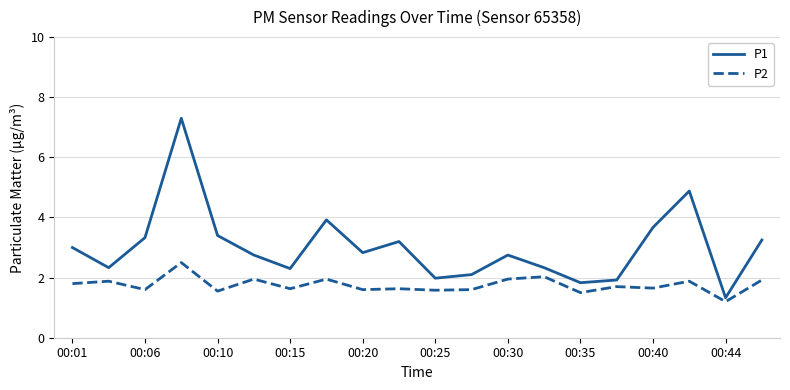

What is the average value of the P1 series?

3.0